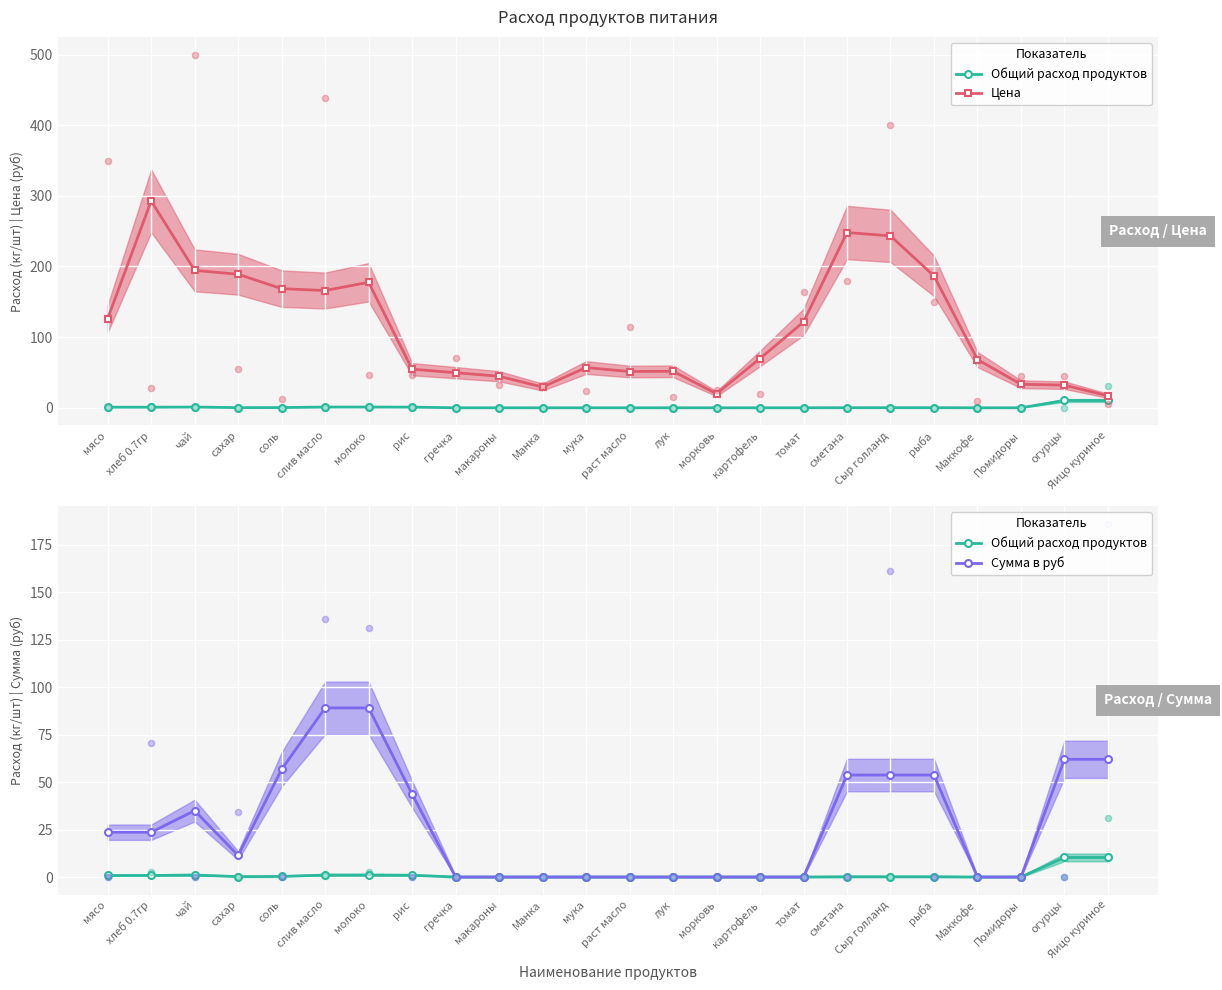

Which series reaches the minimum Y coordinate?

Общий расход продуктов